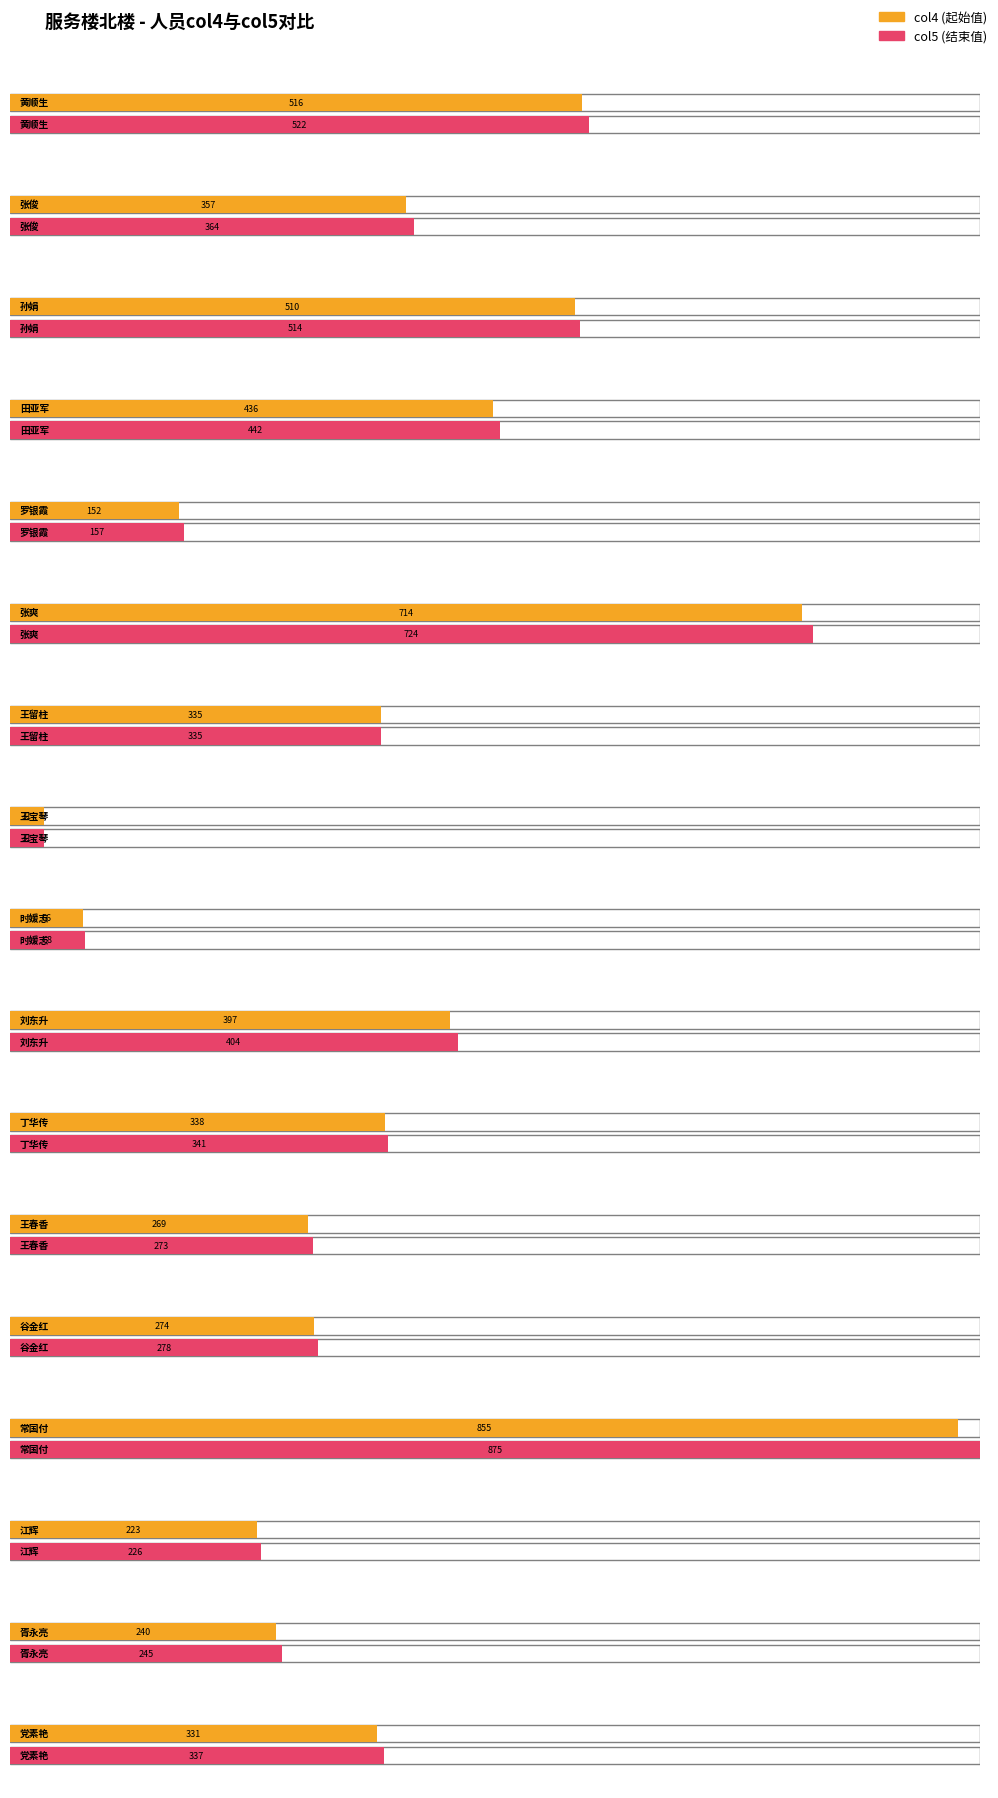

Reading left to right, what are all the values shown in this chart?

col4_values: 516	357	510	436	152	714	335	31	66	397	338	269	274	855	223	240	331
col5_values: 522	364	514	442	157	724	335	31	68	404	341	273	278	875	226	245	337